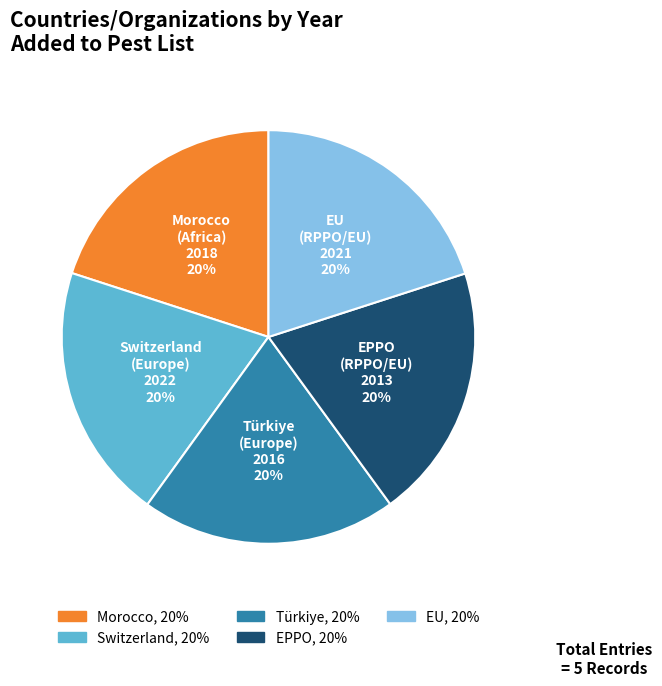

Count the number of slices in the pie.

5